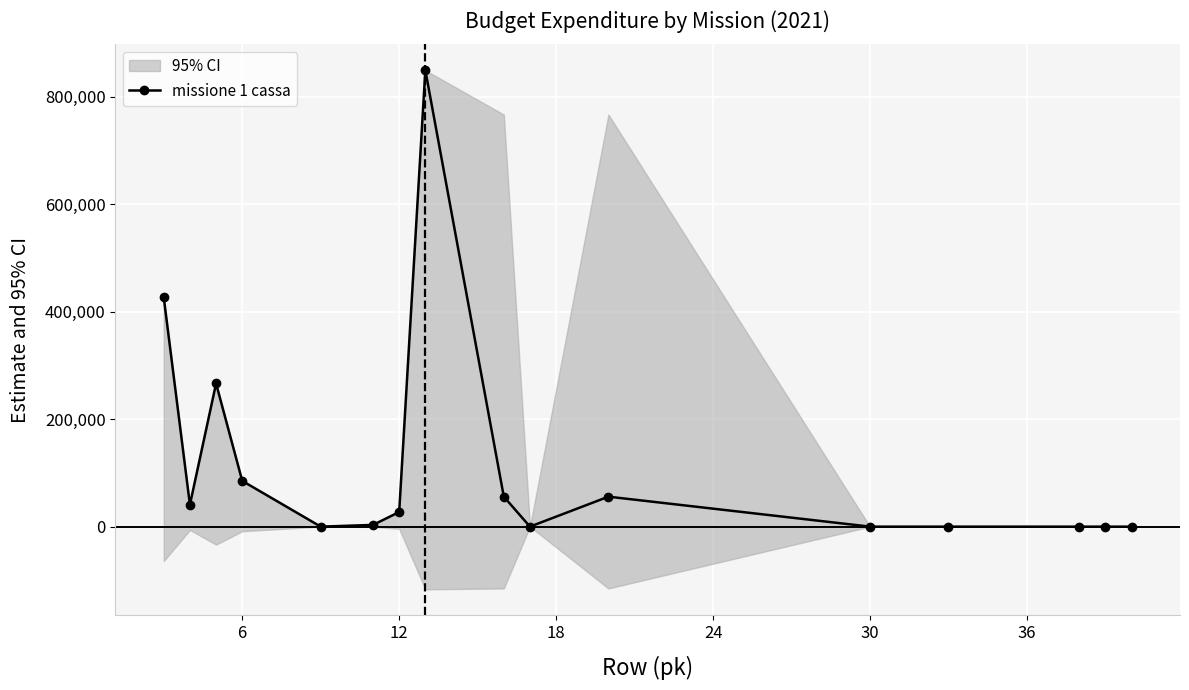

True or false: missione 1 cassa has more than 1 interior local peaks.

True